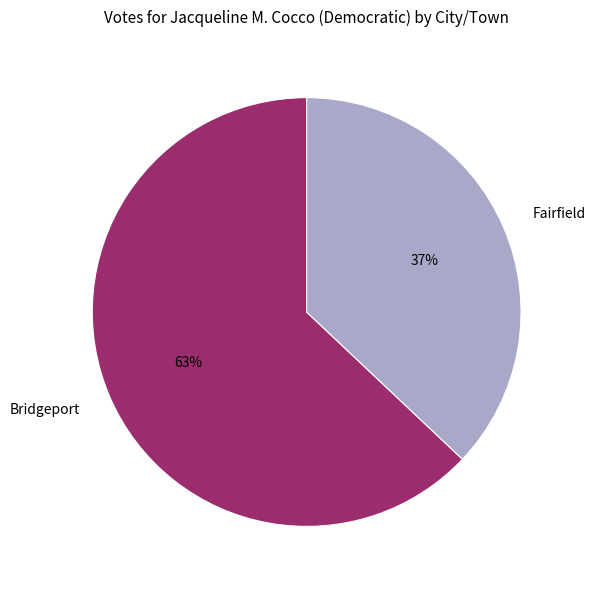

Rank the categories by value from lowest to highest.

Fairfield, Bridgeport